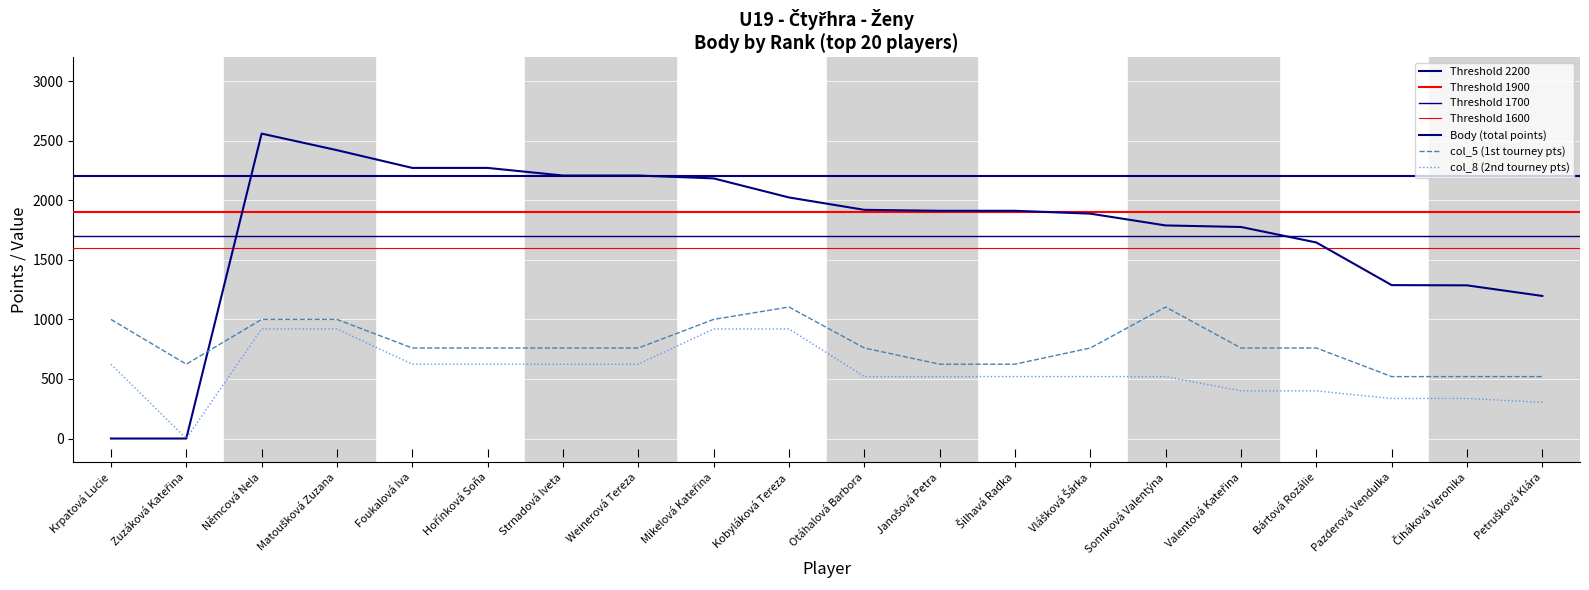

At which label does col_8 first exceed 520?

Krpatová Lucie